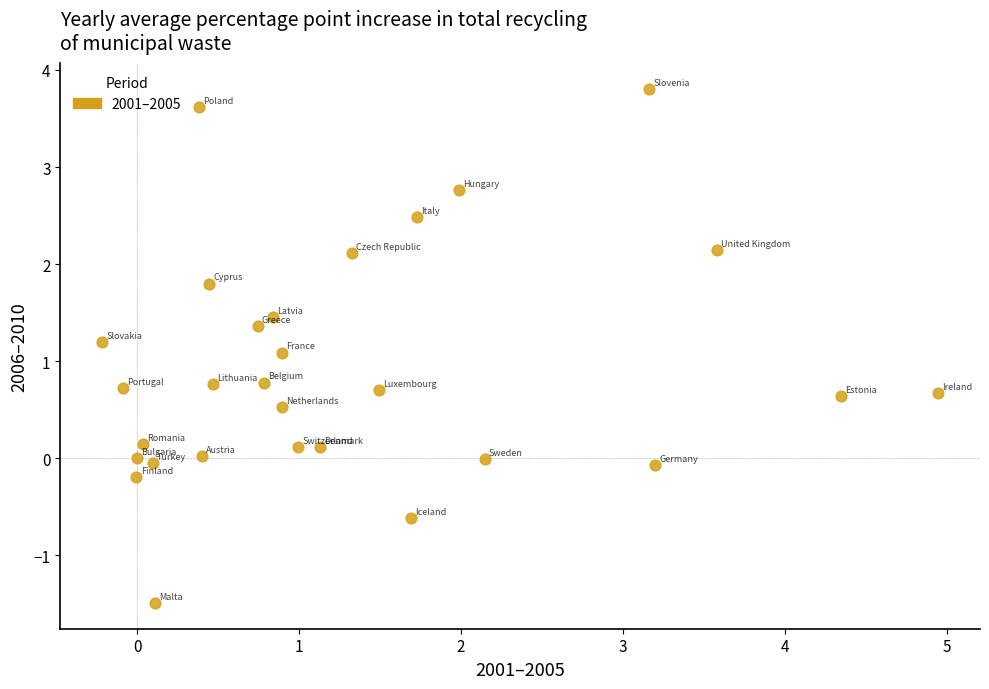

What Y value in the scatter plot is closest to 1?

1.1